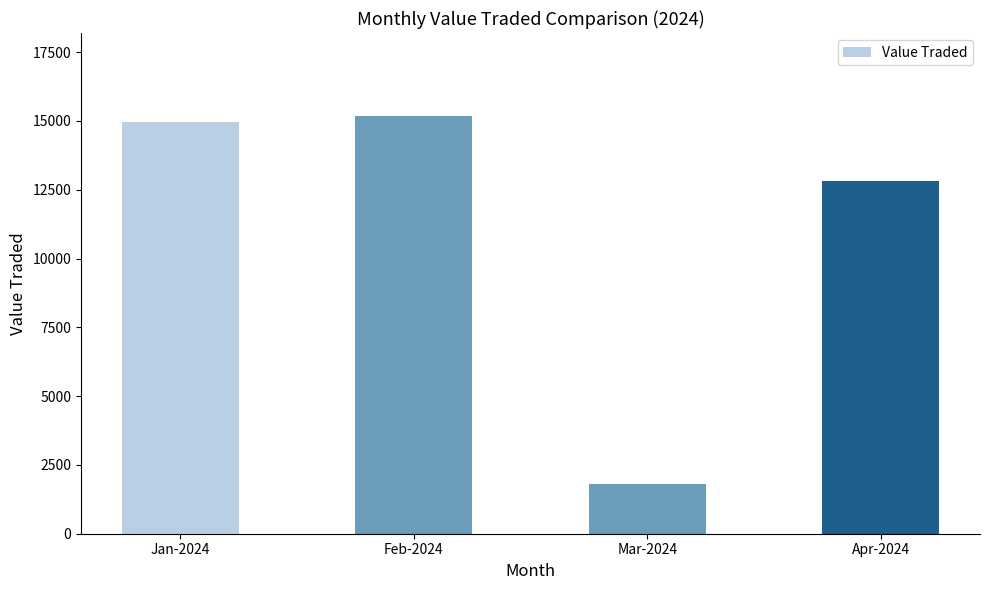

What is the label of the 1st bar from the left?

Jan-2024